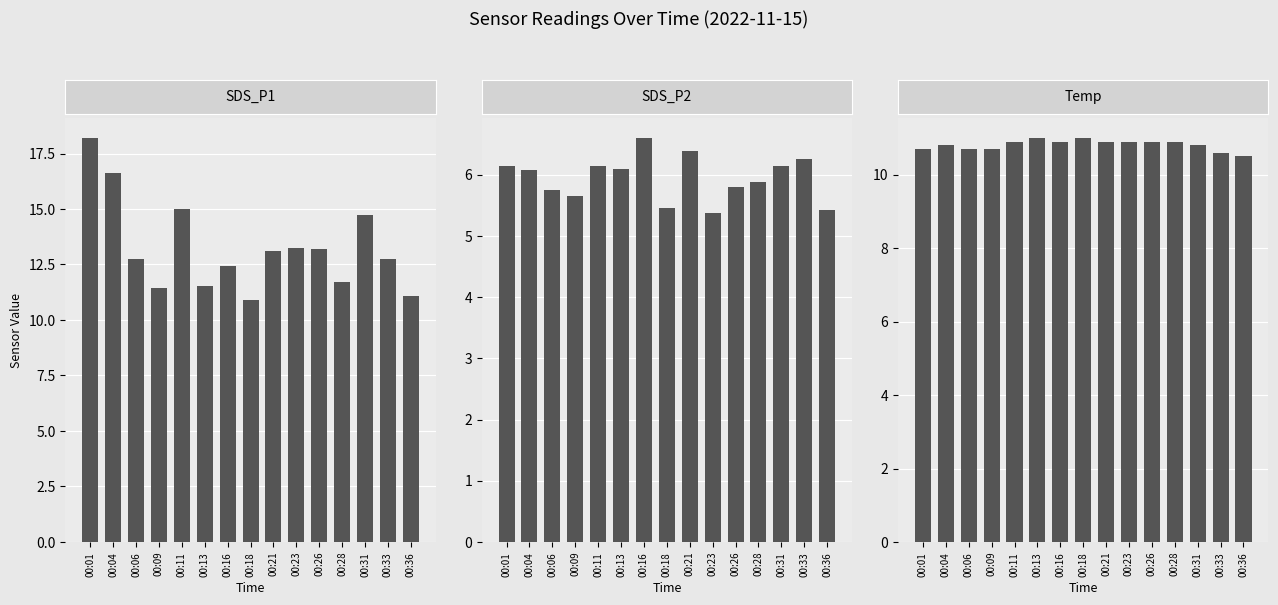

Does the chart contain stacked bars?

No